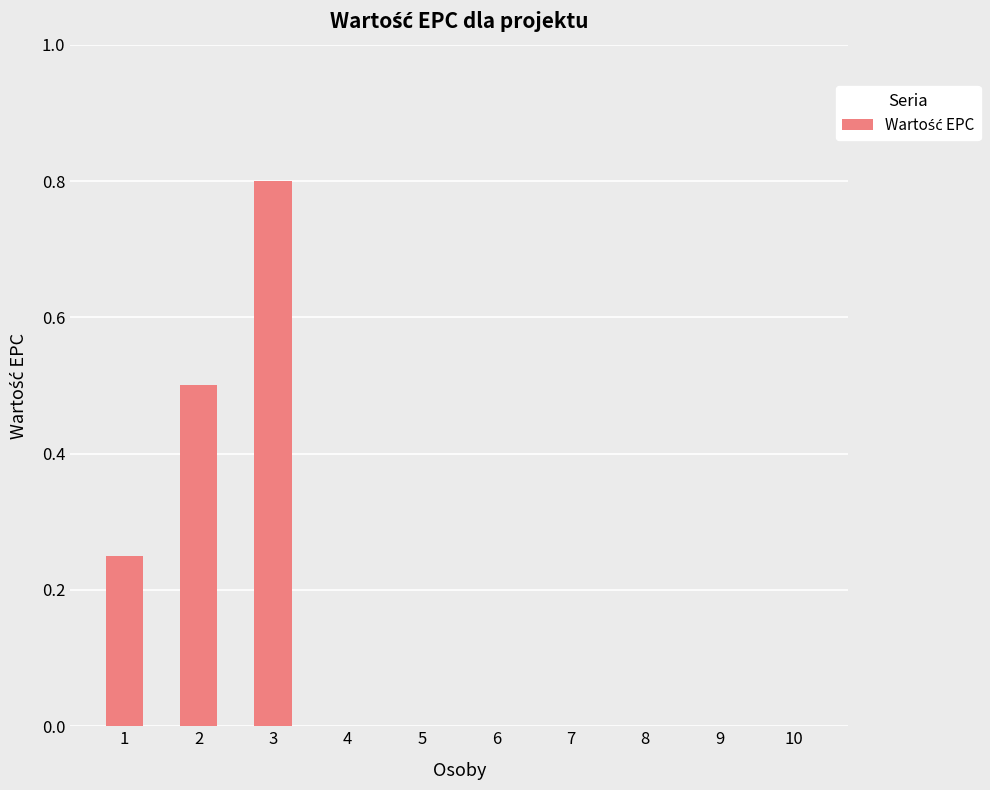

Is it true that the value at 7 is 0.4?

False